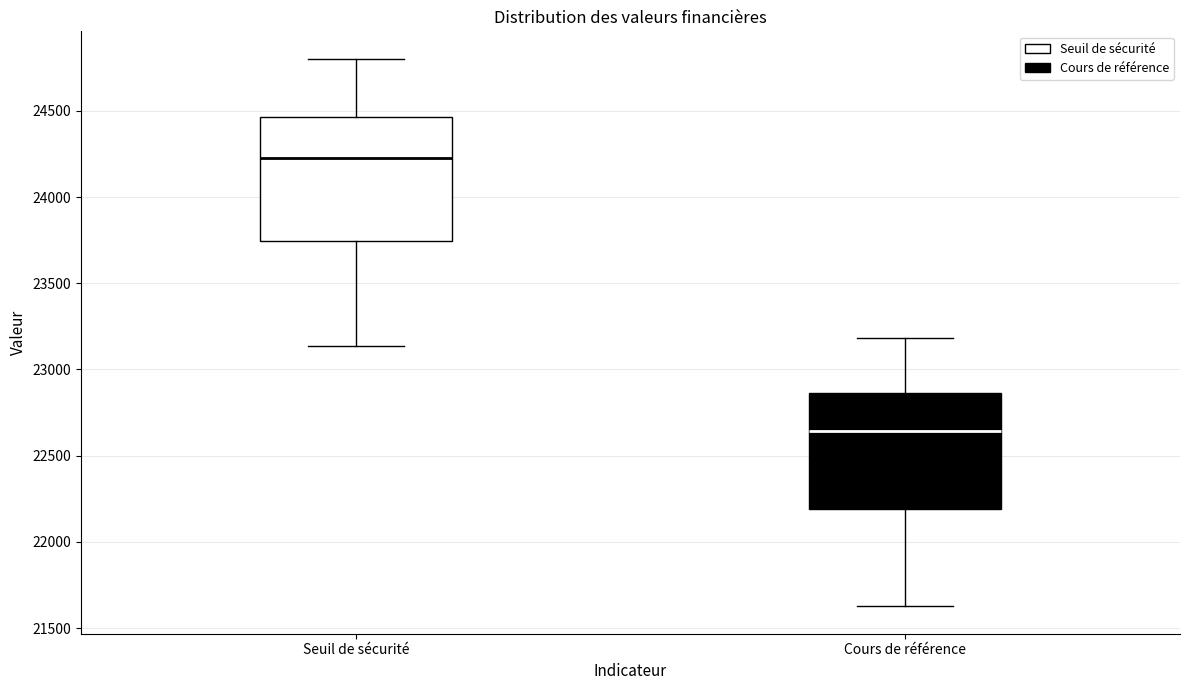

Which box's median line is the lowest?

Cours de référence